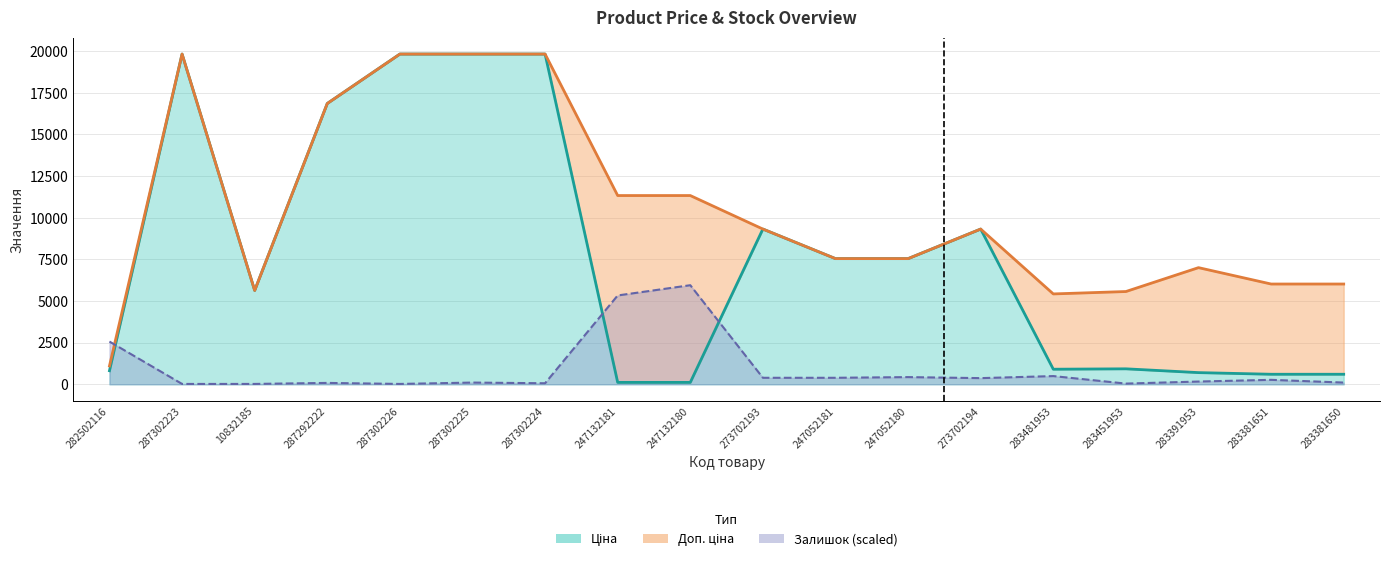

True or false: Доп. ціна has more than 0 interior local peaks.

True